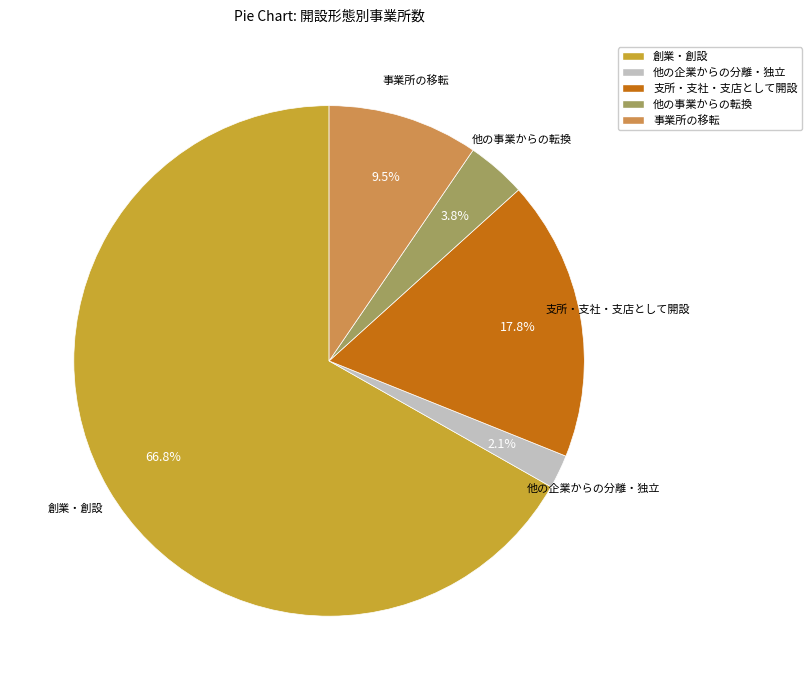

How many slices are in this pie chart?

5